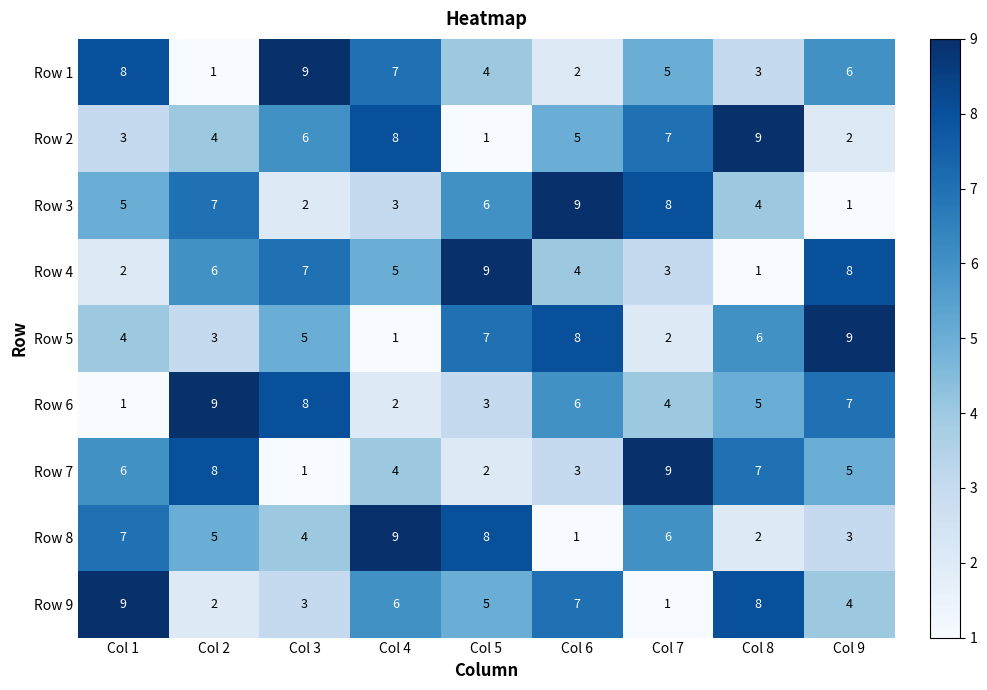

At how many categories does at least one series exceed 4?

9